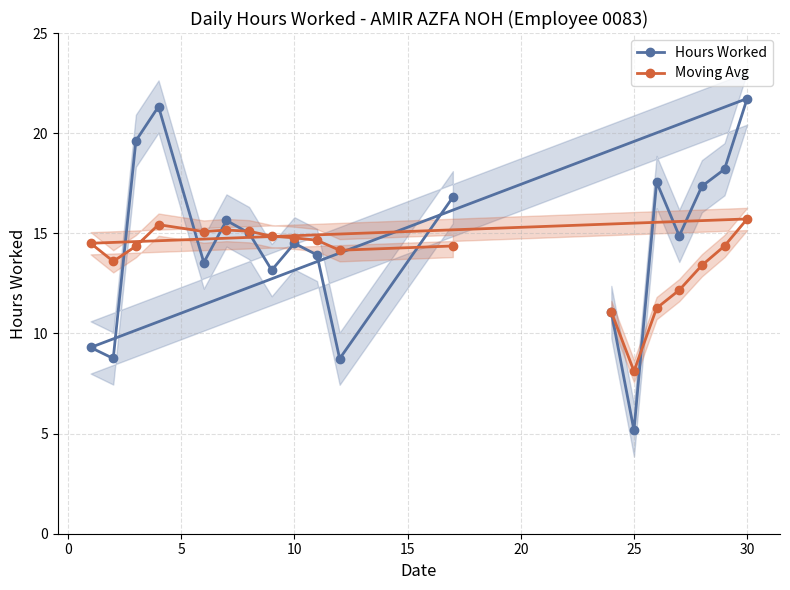

The Moving Avg series shows 20.4 at 35. True or false?

False